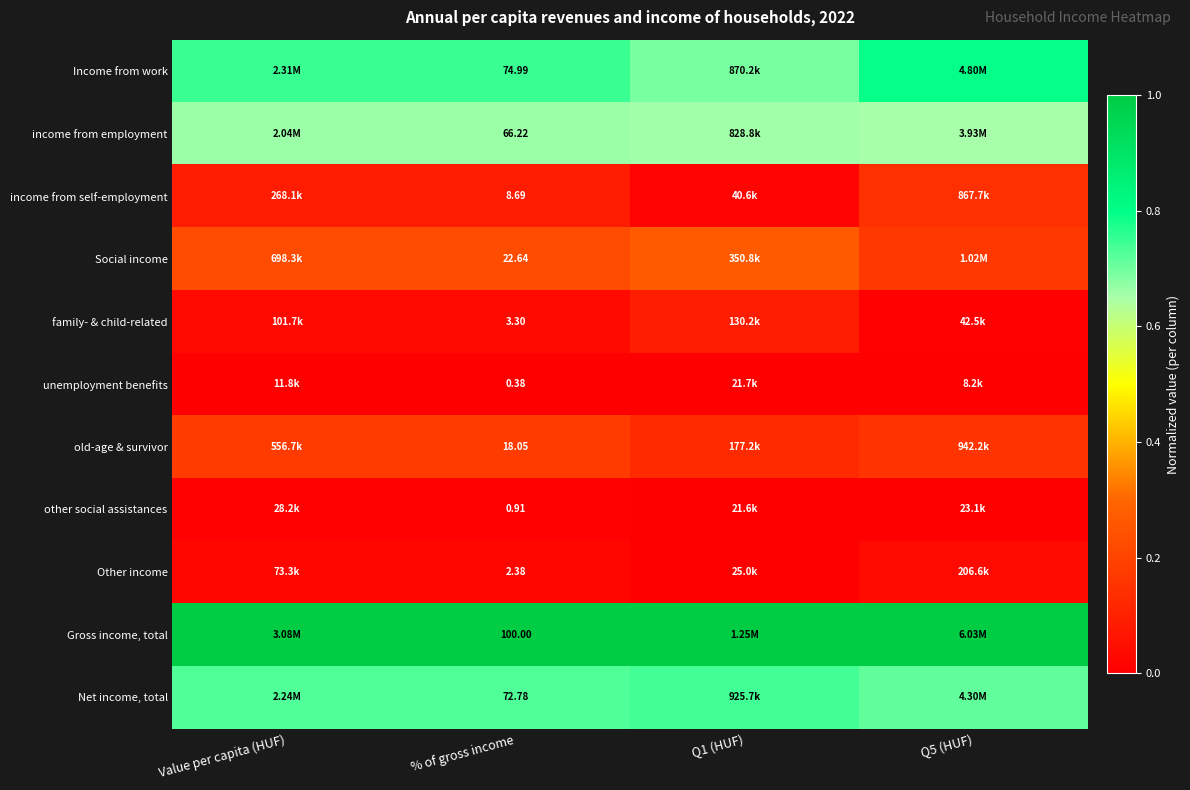

Rank the series at % of gross income from lowest to highest value.

unemployment benefits, other social assistances, Other income, family- & child-related, income from self-employment, old-age & survivor, Social income, income from employment, Net income, total, Income from work, Gross income, total